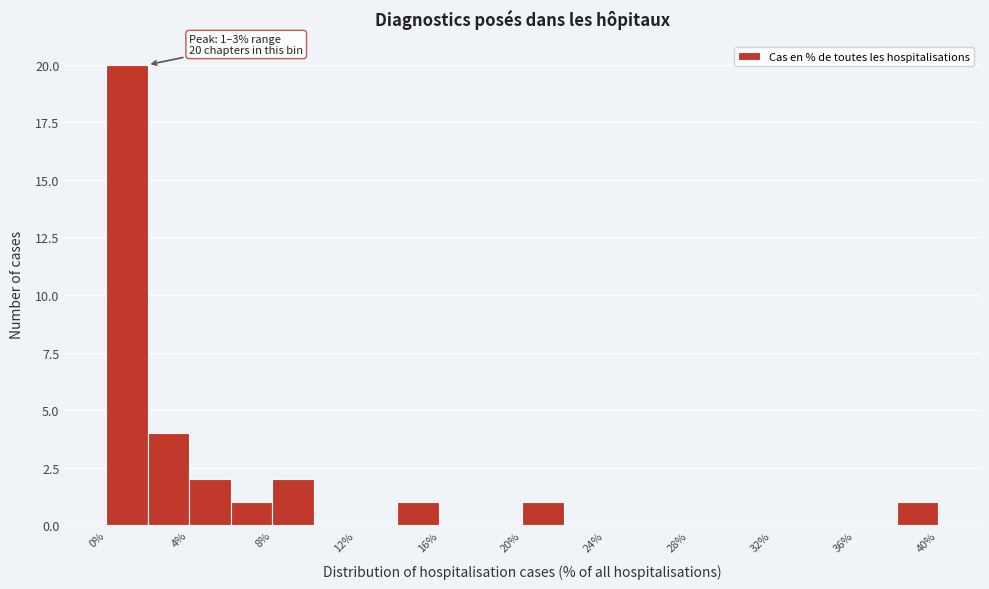

Over which range of the x-axis is the bar tallest?

0 to 2